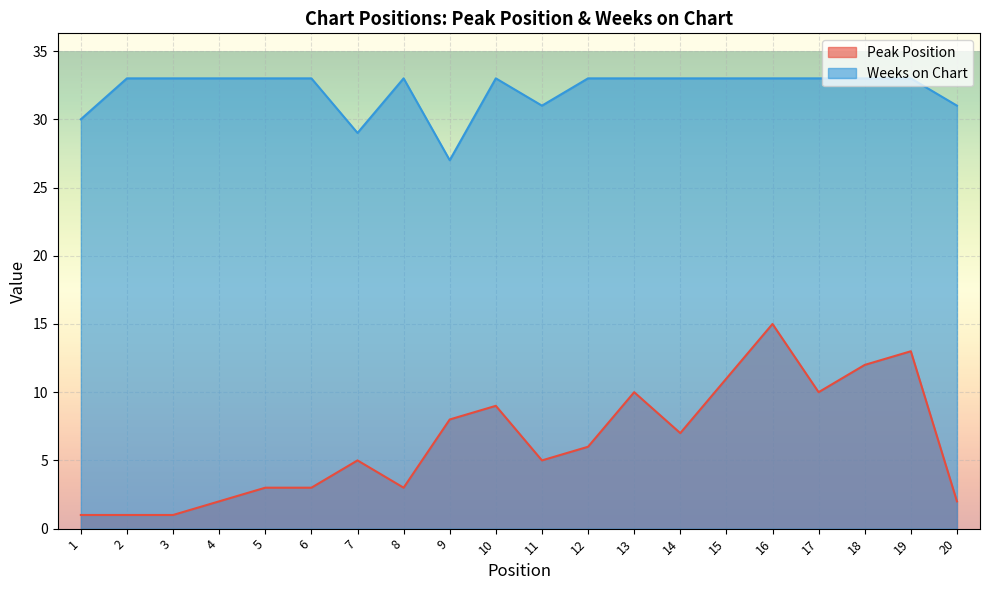

Rank the series by their maximum value, from lowest to highest.

Peak Position, Weeks on Chart